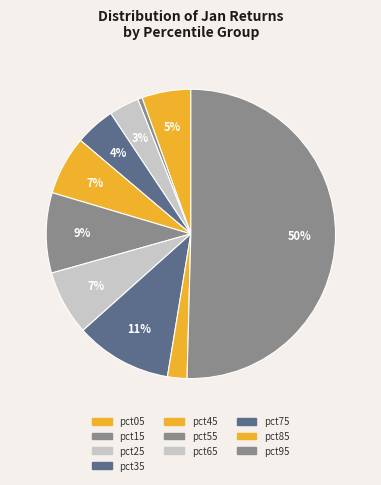

How much of the chart is everything except pct55?

91.0%